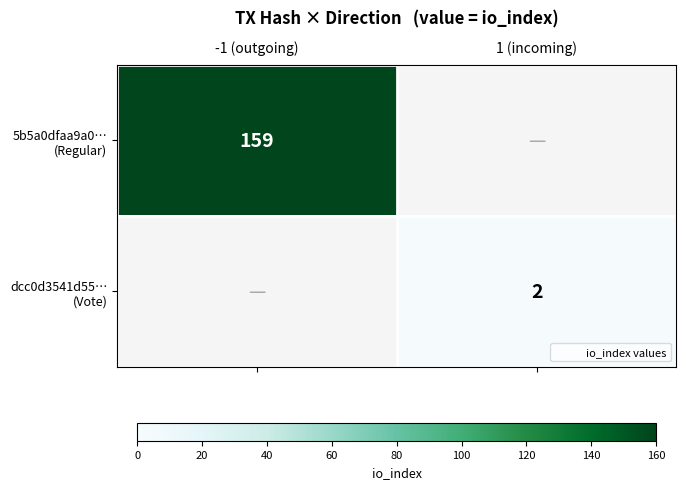

Rank the series by their average value, from lowest to highest.

5b5a0dfaa9a0… (Regular), dcc0d3541d55… (Vote)